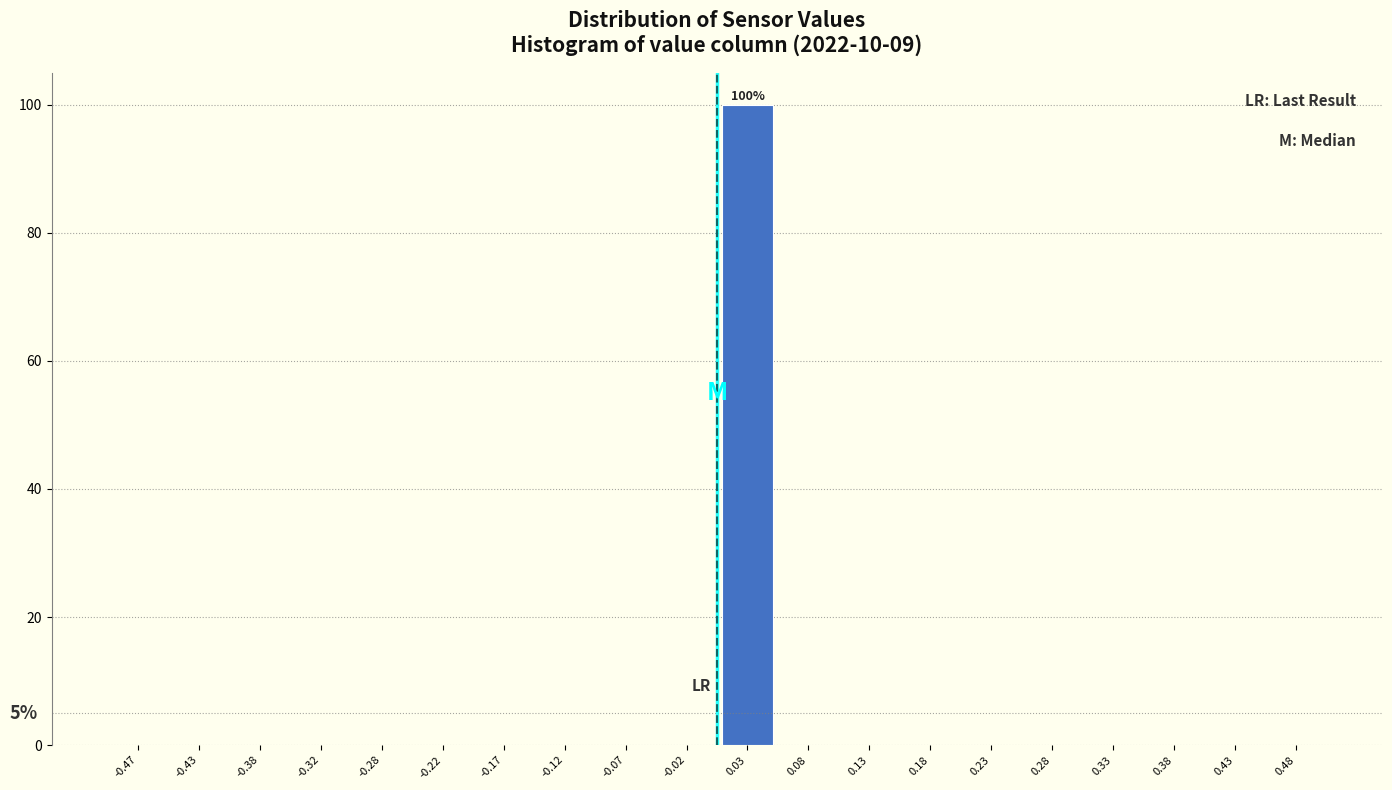

Which range on the x-axis has the tallest bar?

0.00 to 0.05